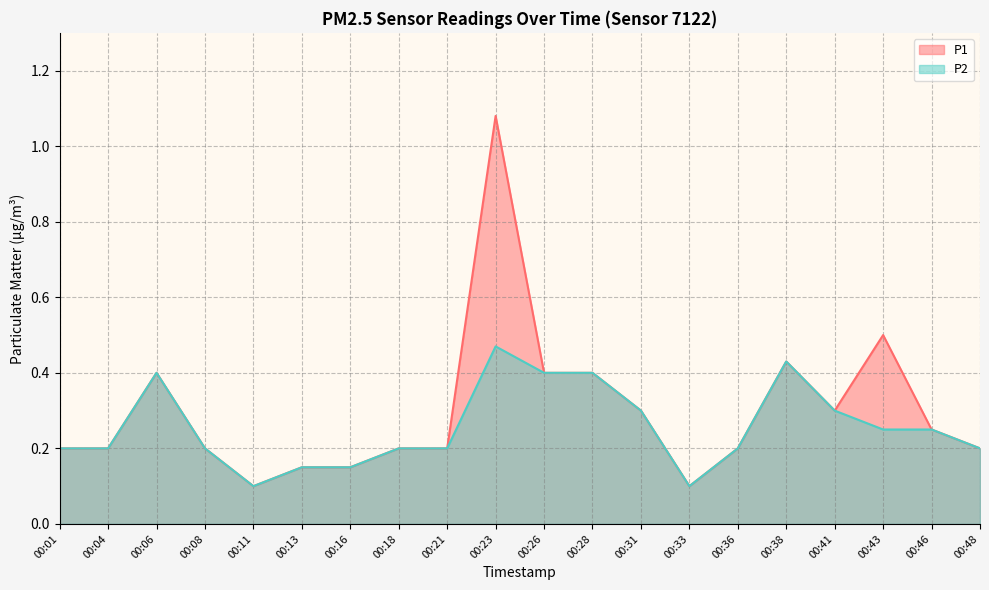

Which category has the highest value across all series?

00:23